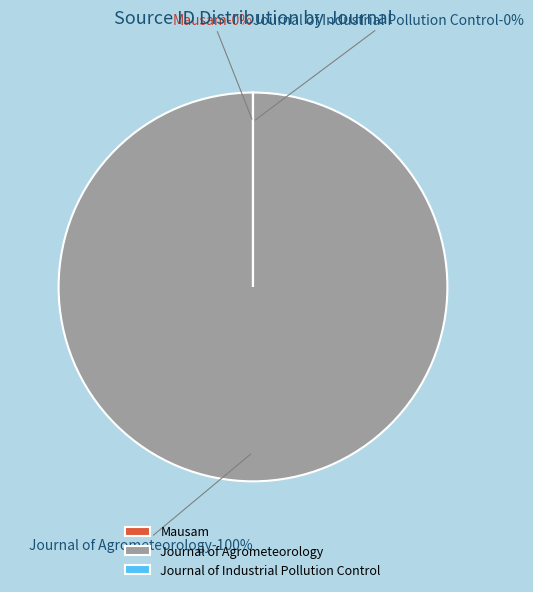

How many segments does this pie chart have?

3